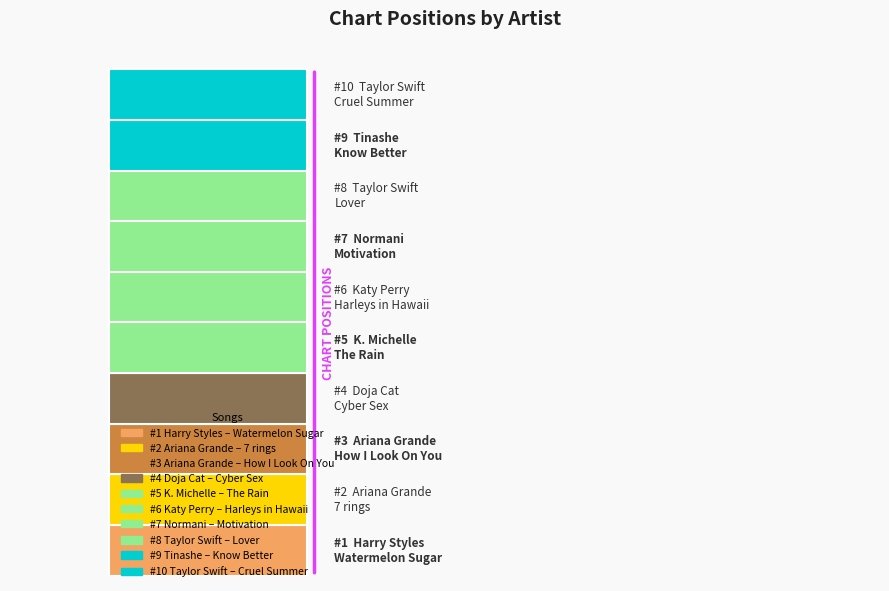

How many values are between 3 and 8?

6